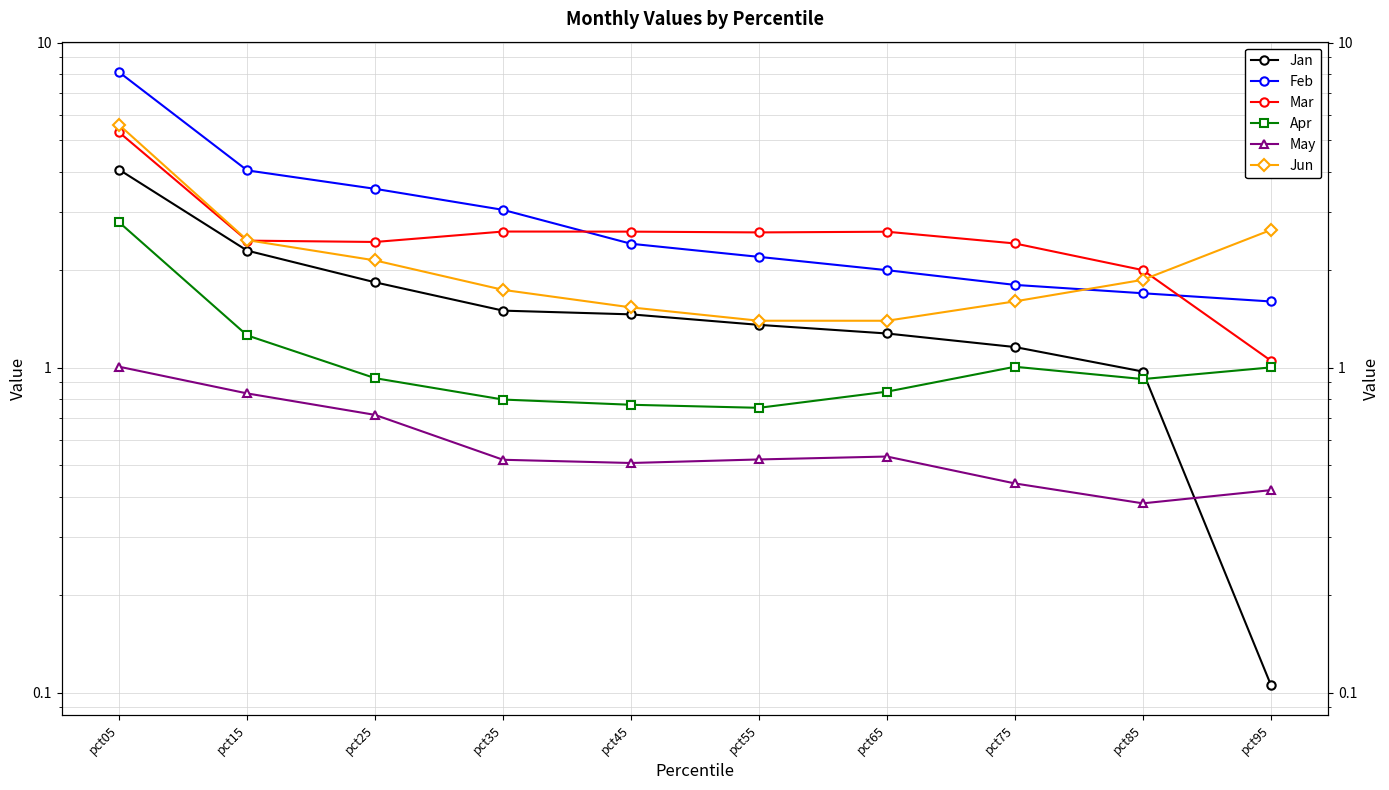

In May, how many points are higher than both neighbors (excluding endpoints)?

1